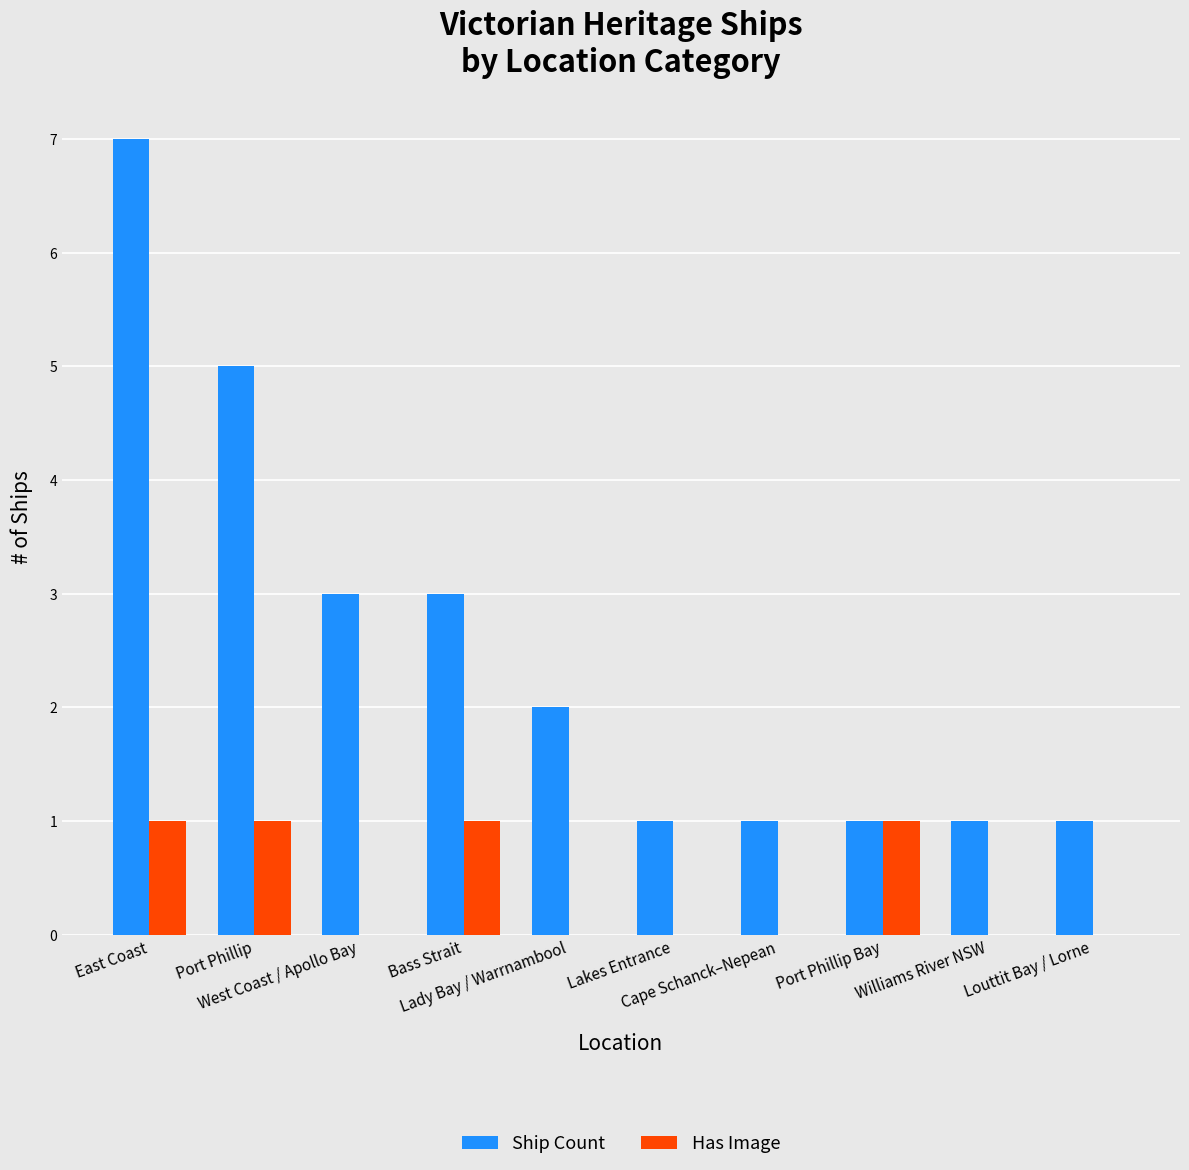

At which category is the sum across all series the highest?

East Coast